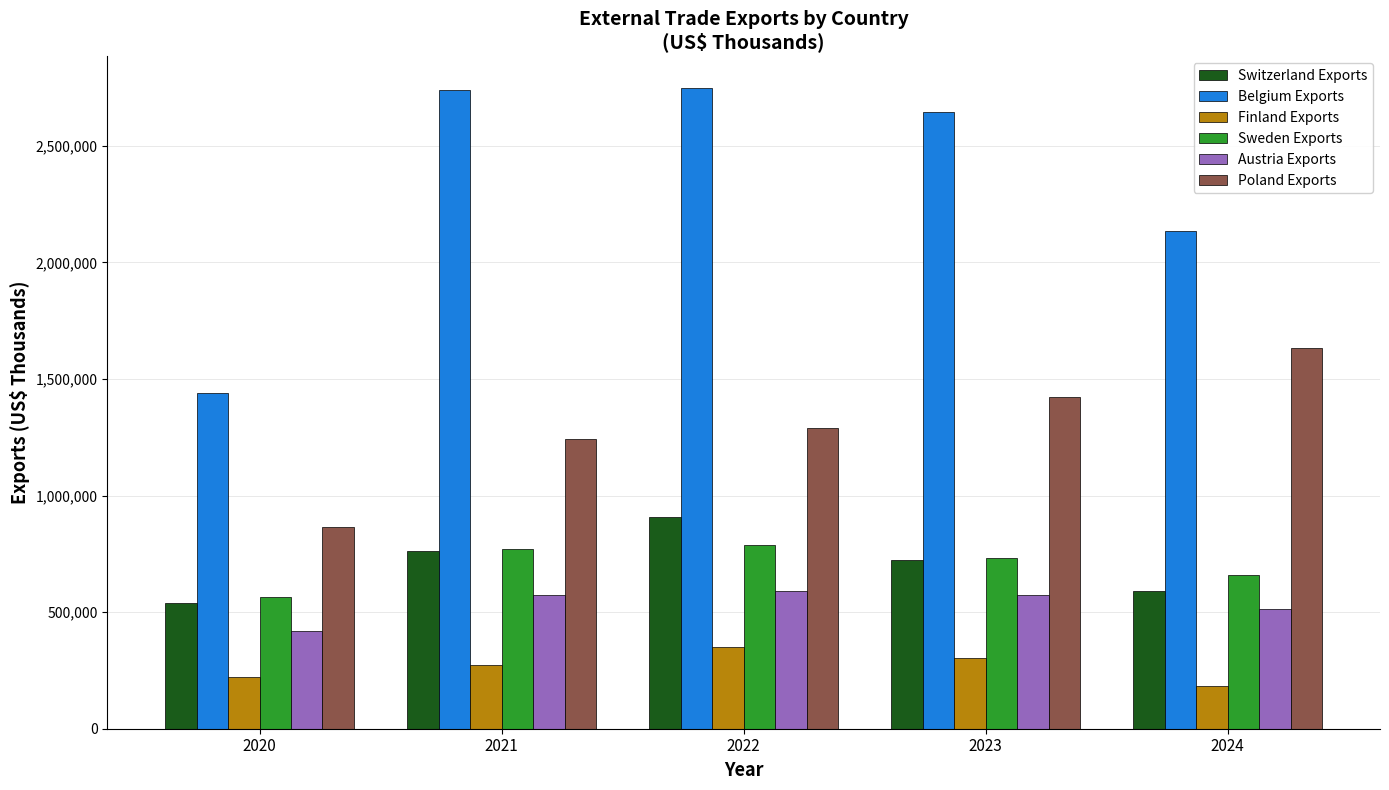

What is the maximum value shown in the chart?

2746529